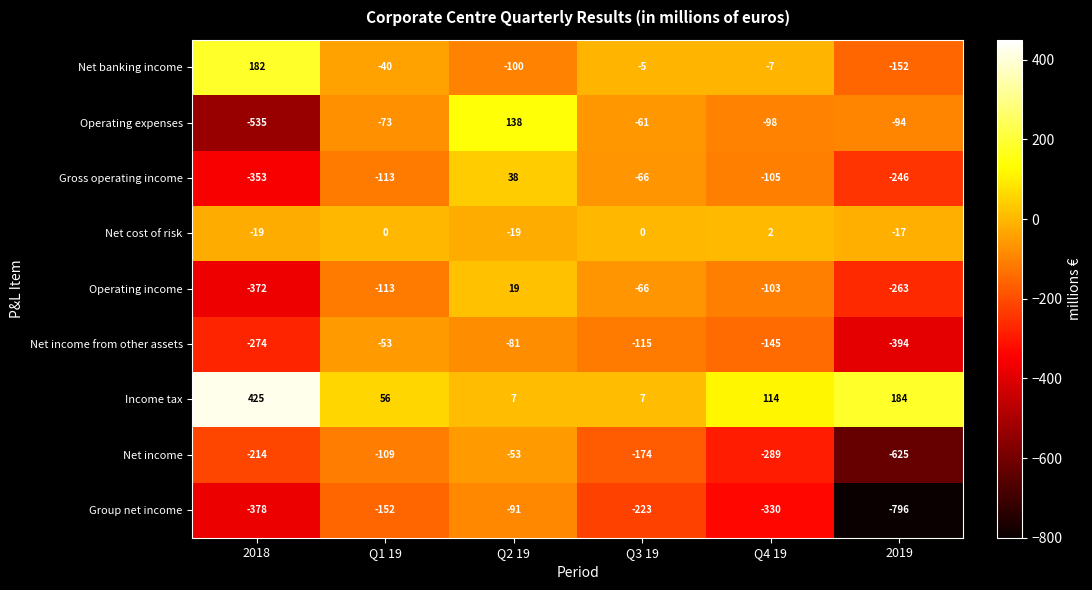

What is the difference between the Net banking income values at 2018 and Q3 19?

187